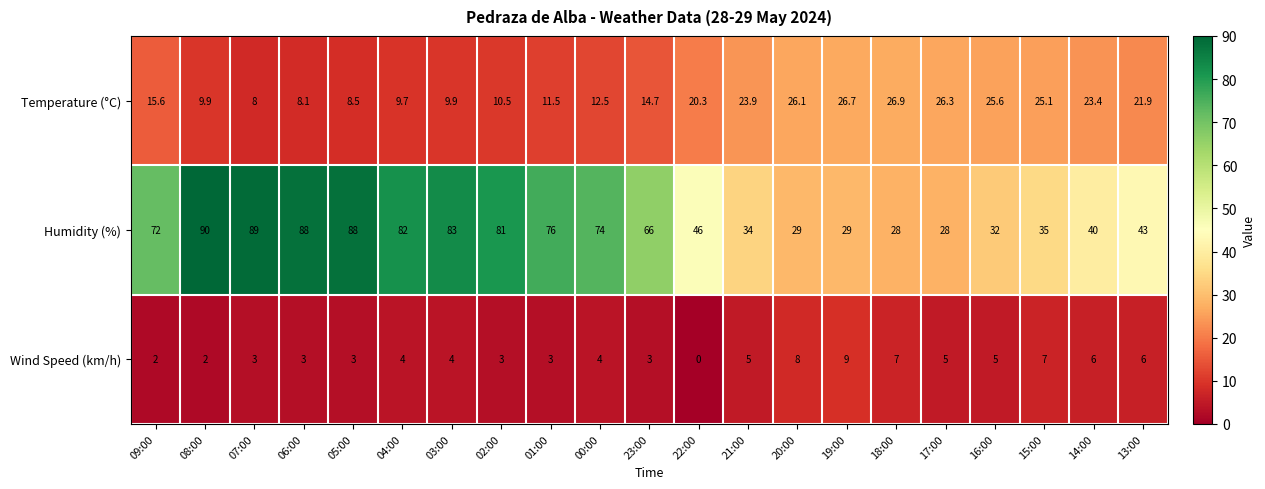

True or false: Humidity (%) has a value of 34.0 at 21:00.

True